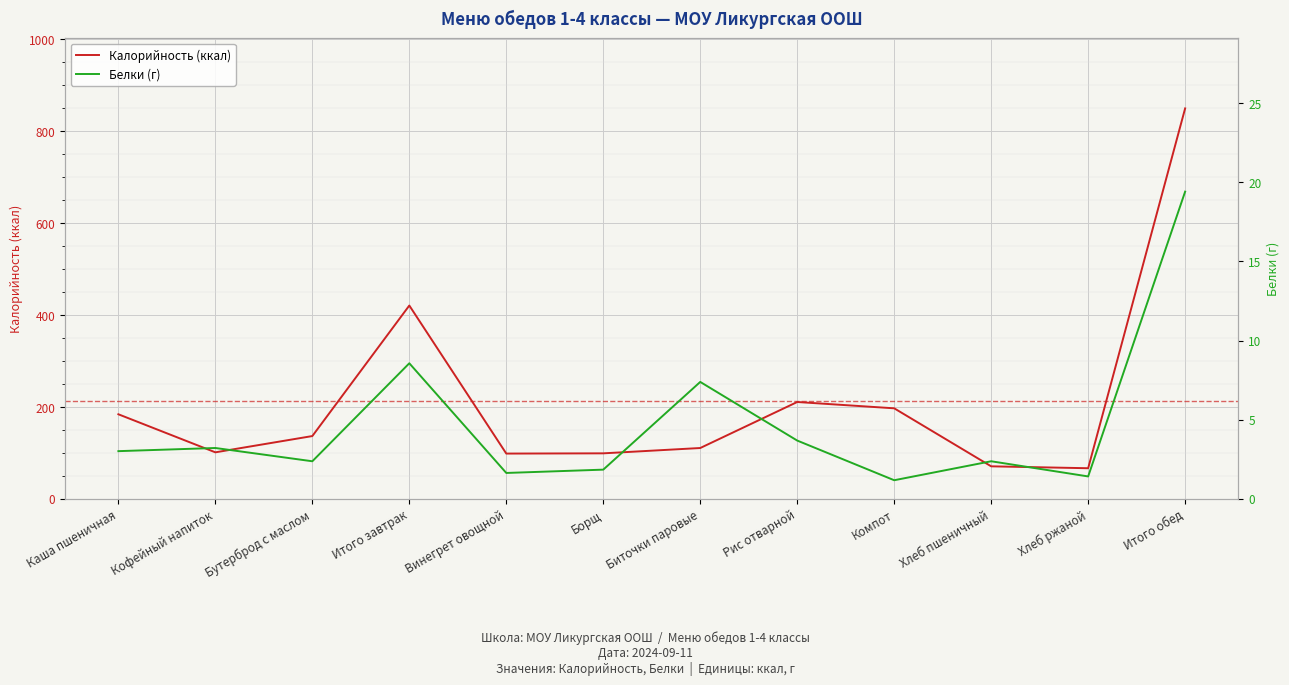

At Хлеб пшеничный, list the series in order from smallest to largest.

Белки (г), Калорийность (ккал)